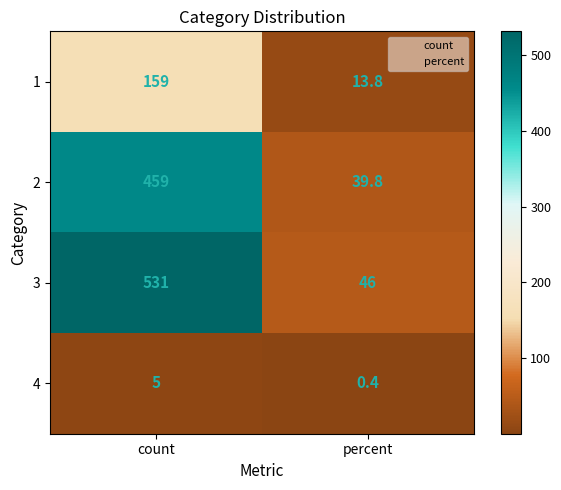

The value of 1 at count is 261.0. True or false?

False